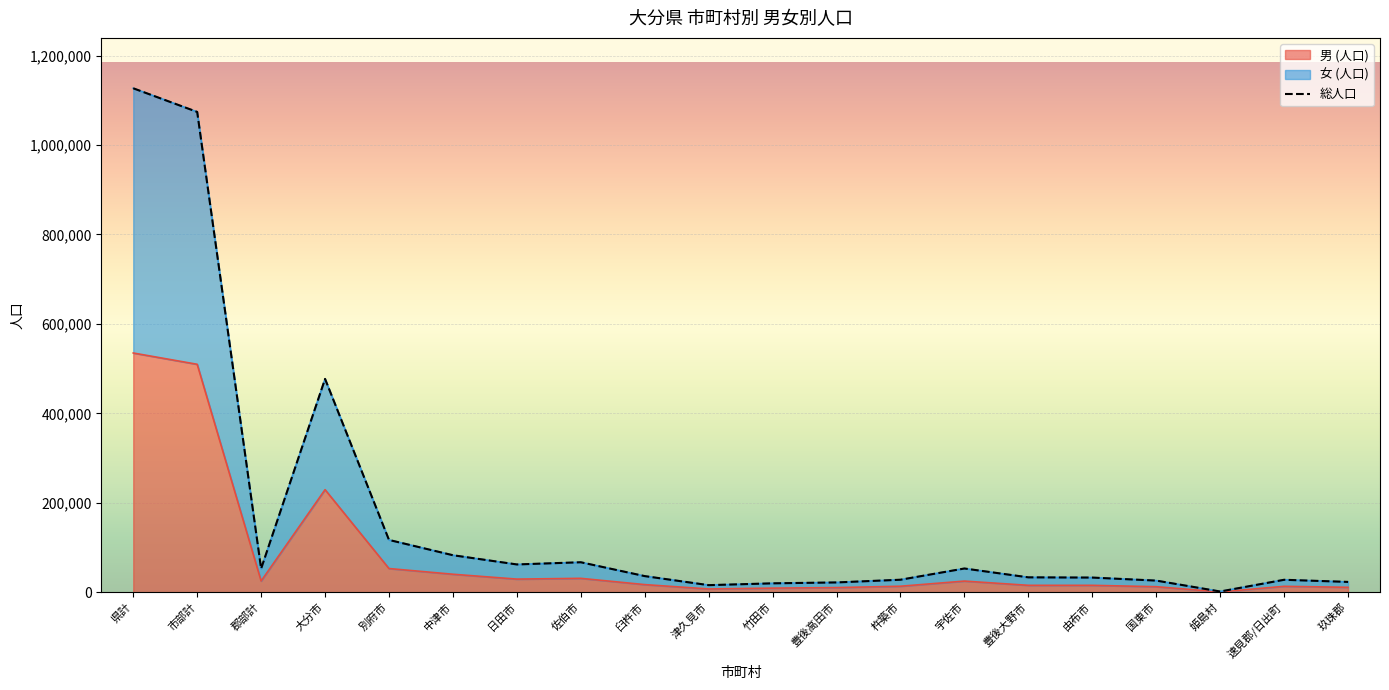

What is the lowest value of the 女 (人口) series?

1738